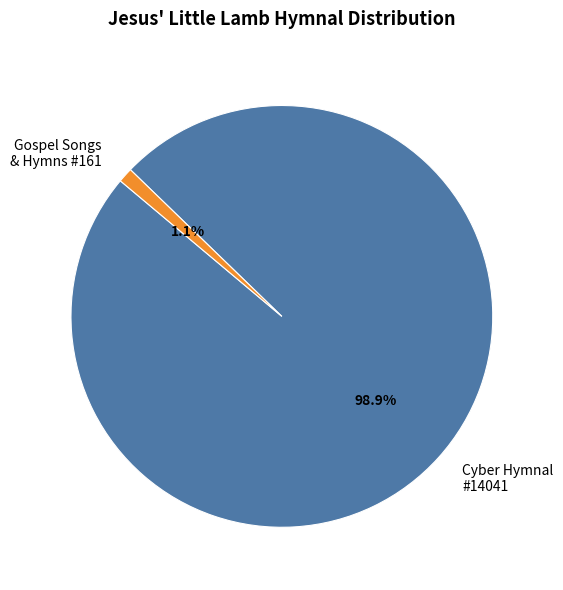

Does any single category account for the majority?

Yes